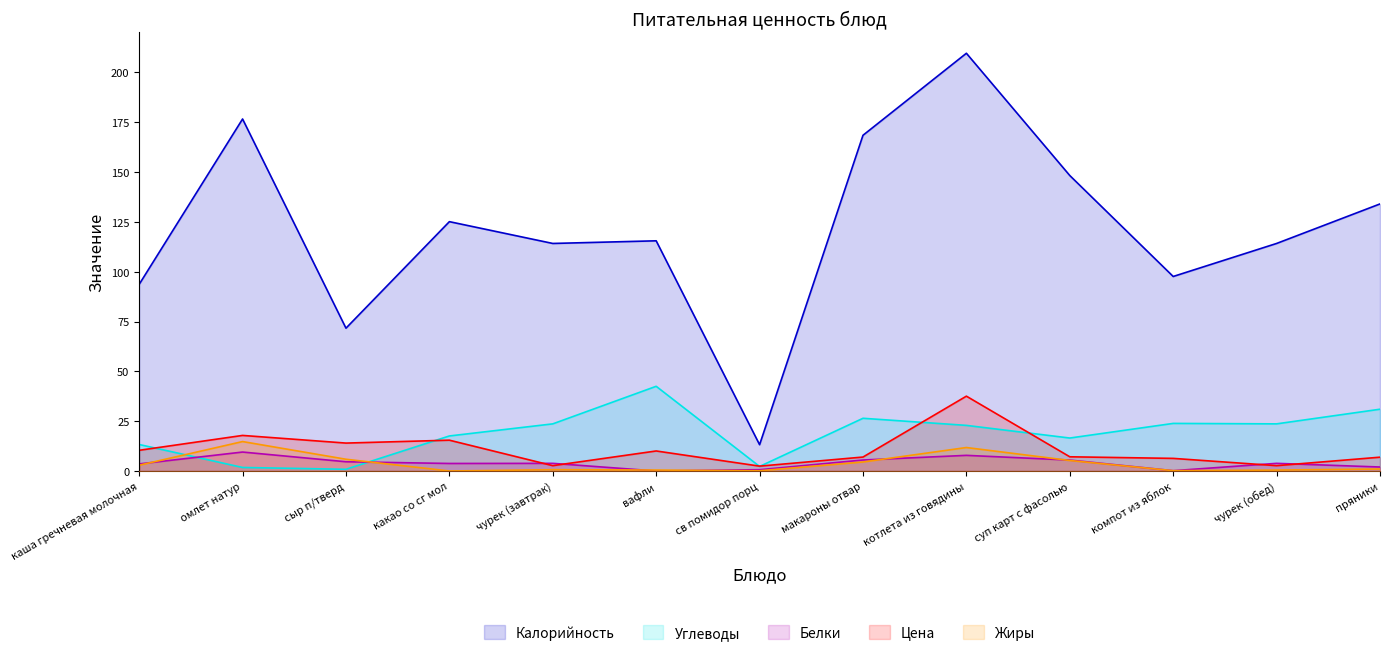

Does the chart display data point markers on the line(s)?

No